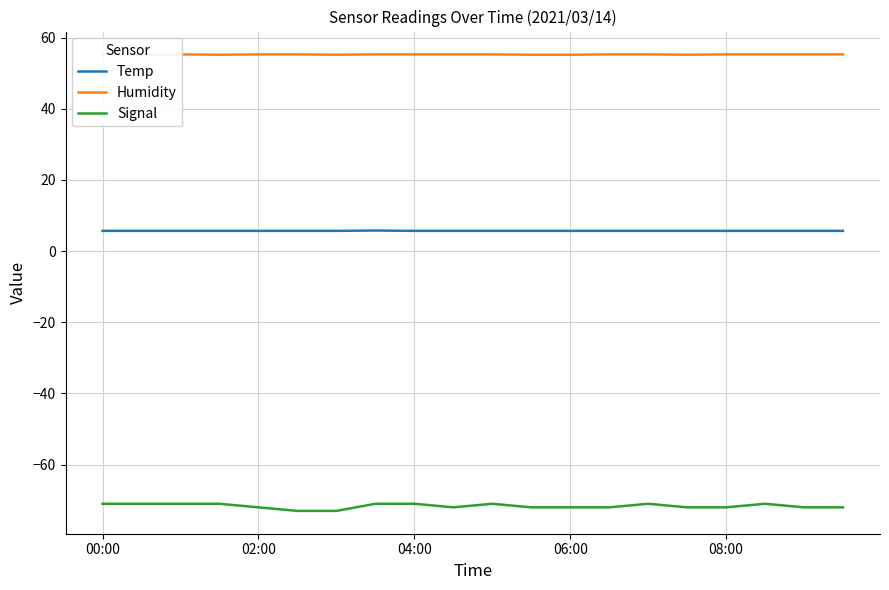

What is the lowest value of the Humidity series?

55.2